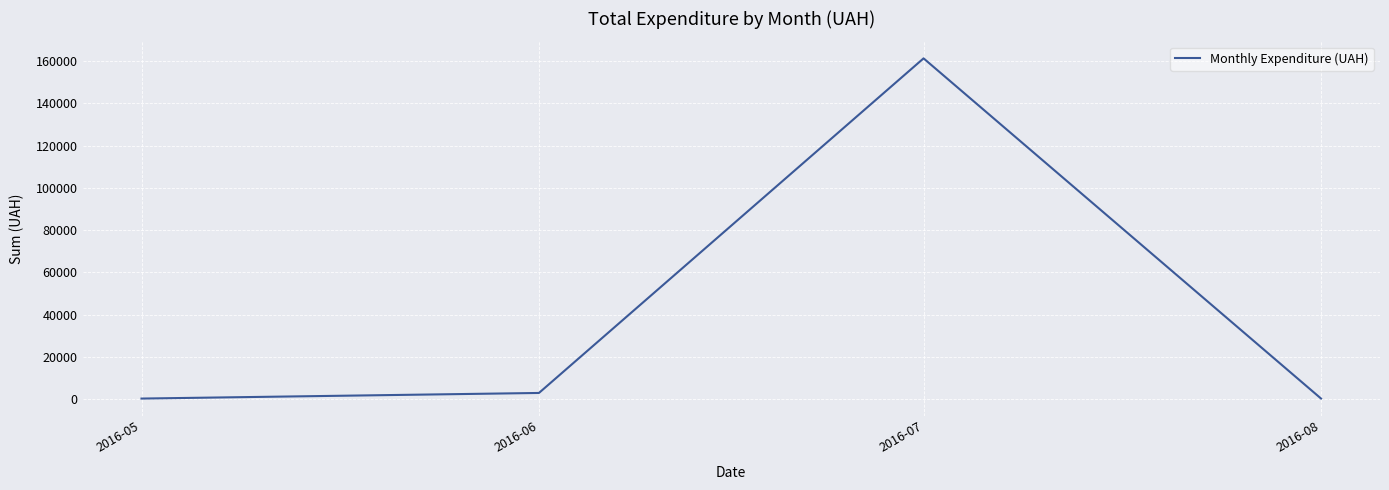

What is the sum of all values?

164986.4